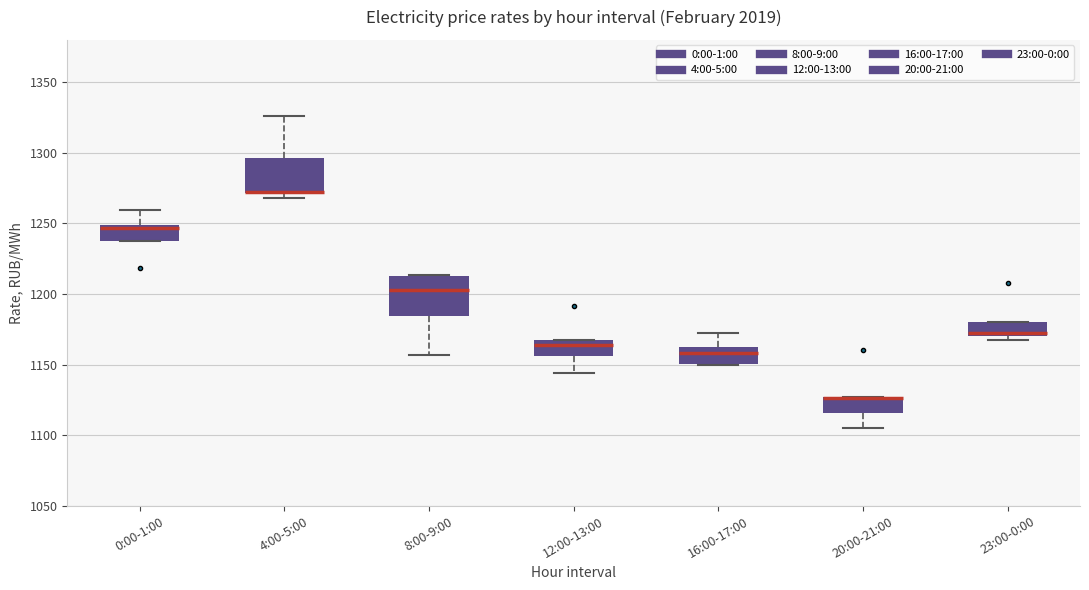

Where is the upper edge of the box for 16:00-17:00 on the y-axis? The values are not printed on the chart, so give them approximately, as read against the axis.

1165